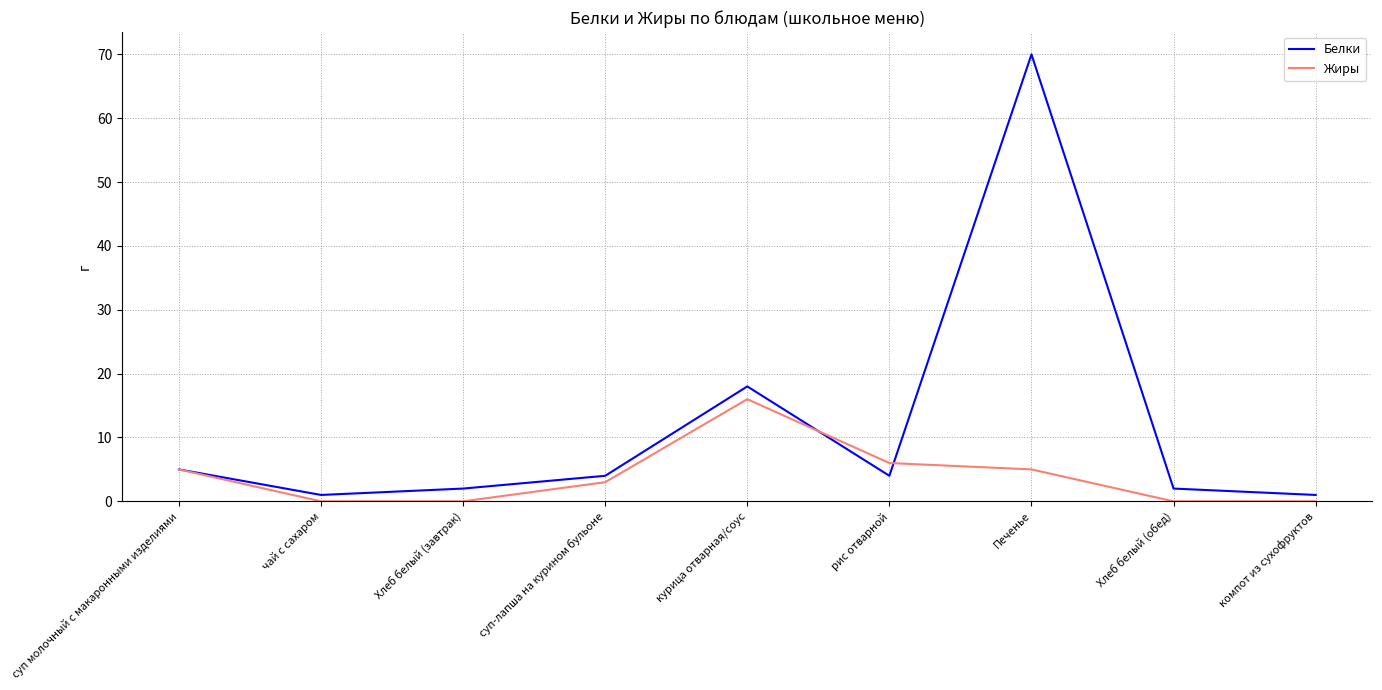

The Белки series shows 5 at суп молочный с макаронными изделиями. True or false?

True